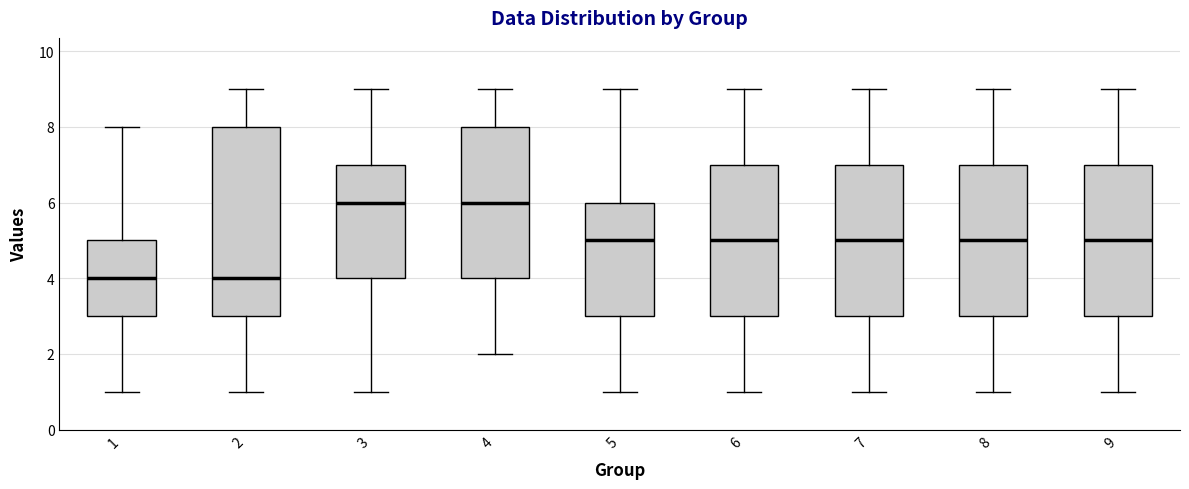

Reading left to right, read every box against the y-axis: the position of its median line, the range the box covers, and the ends of its whiskers. The values are not printed on the chart, so give them approximately, as read against the axis.

1: median 4, box 3 to 5, whiskers 1 to 8
2: median 4, box 3 to 8, whiskers 1 to 9
3: median 6, box 4 to 7, whiskers 1 to 9
4: median 6, box 4 to 8, whiskers 2 to 9
5: median 5, box 3 to 6, whiskers 1 to 9
6: median 5, box 3 to 7, whiskers 1 to 9
7: median 5, box 3 to 7, whiskers 1 to 9
8: median 5, box 3 to 7, whiskers 1 to 9
9: median 5, box 3 to 7, whiskers 1 to 9